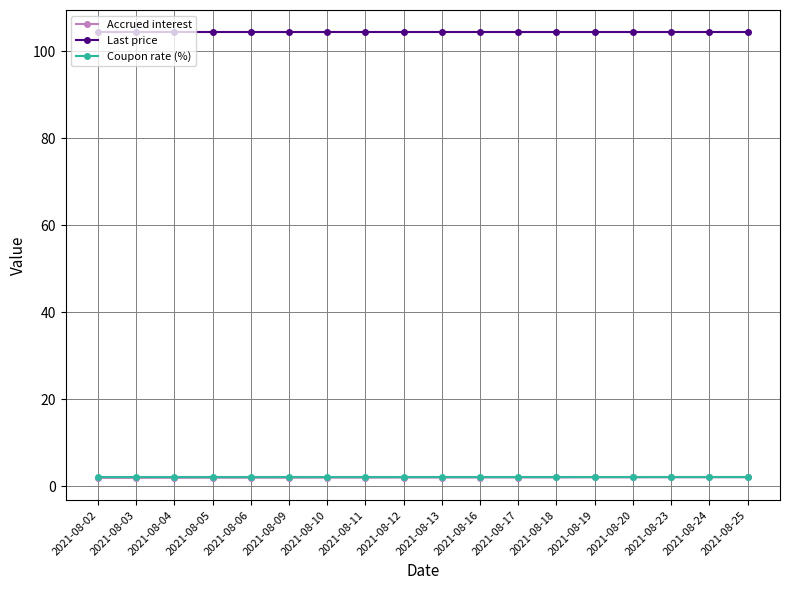

True or false: Last price and Coupon rate (%) cross at least once.

False